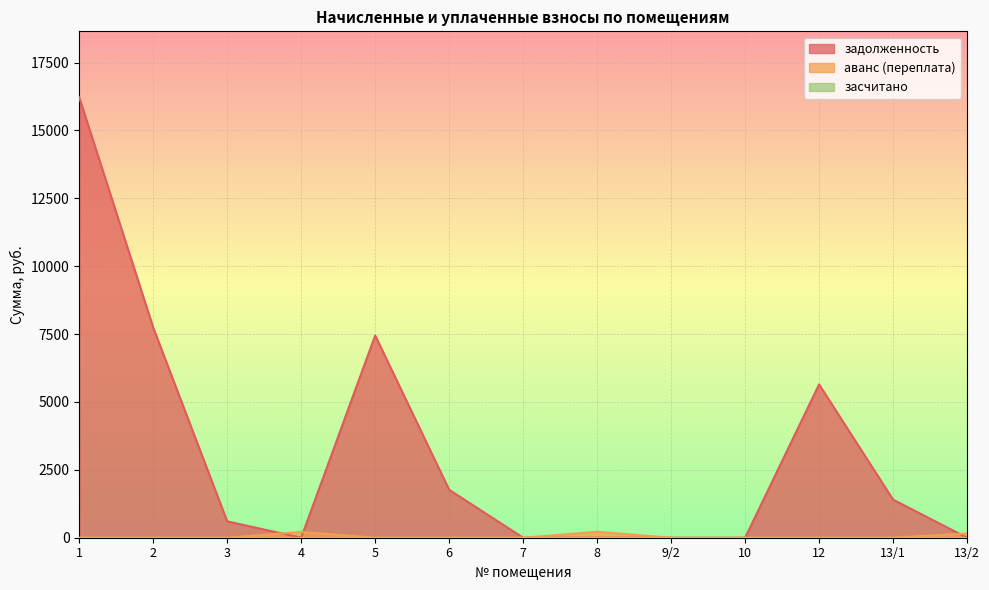

Reading left to right, extract all data points from this chart.

задолженность: 1=16219.5	2=7738.7	3=602.4	4=0.0	5=7450.6	6=1765.1	7=0.0	8=0.0	9/2=0.0	10=0.0	12=5647.1	13/1=1403.2	13/2=0.0
аванс (переплата): 1=0.0	2=0.0	3=0.0	4=211.8	5=0.0	6=0.0	7=0.0	8=220.0	9/2=0.5	10=0.0	12=0.0	13/1=0.0	13/2=157.0